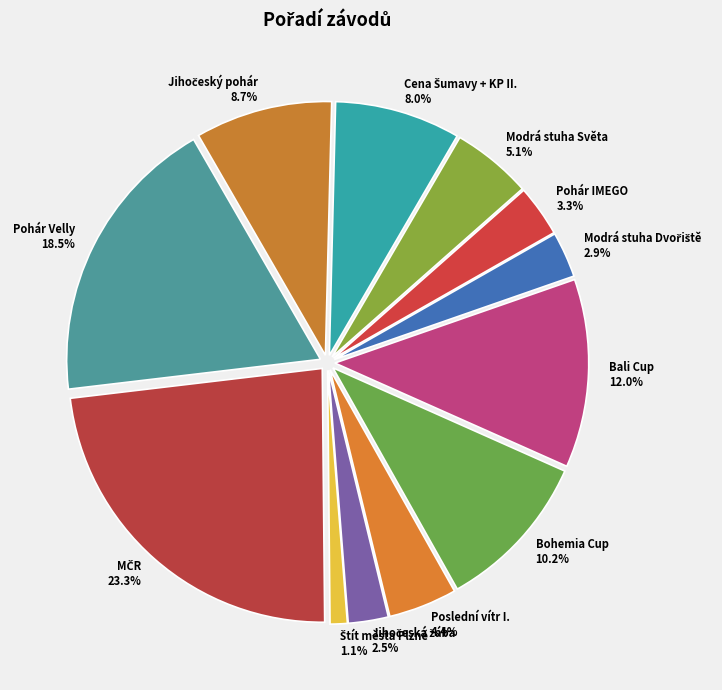

Between Pohár IMEGO and Modrá stuha Světa, which is larger?

Modrá stuha Světa